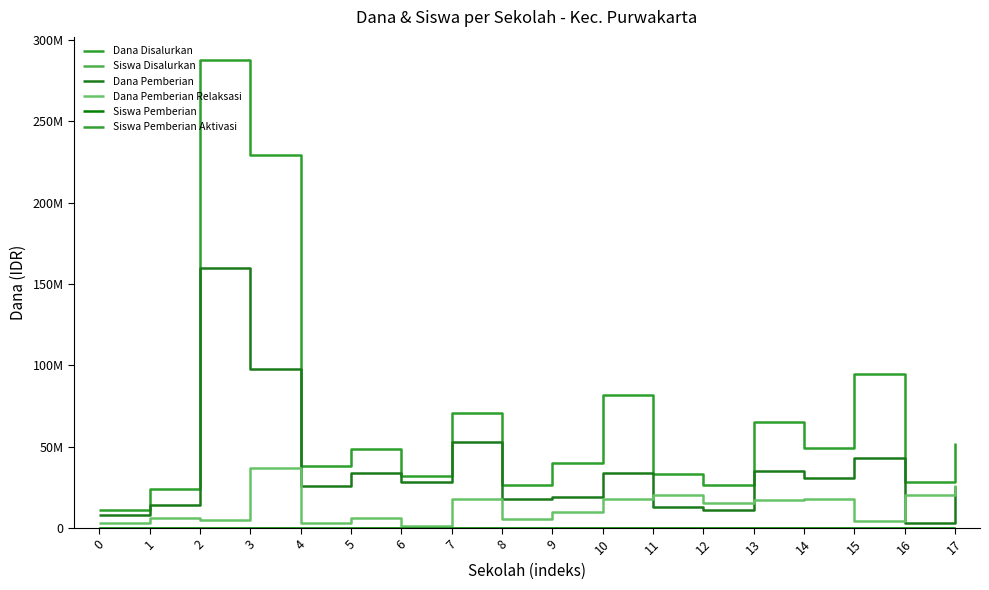

Does the chart display data point markers on the line(s)?

No